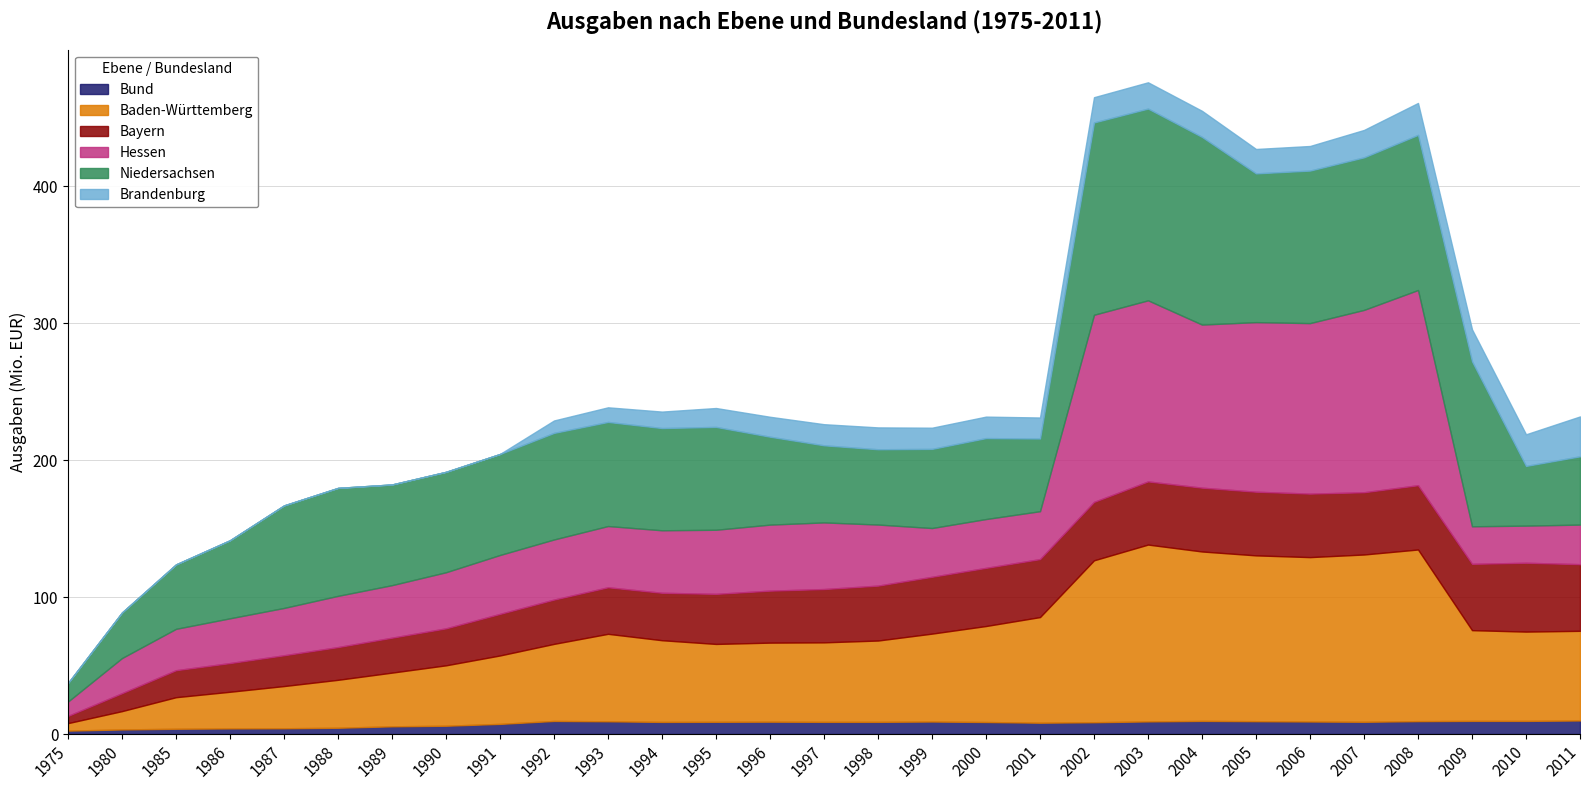

What are all the series names shown in the legend?

Bund, Baden-Württemberg, Bayern, Hessen, Niedersachsen, Brandenburg